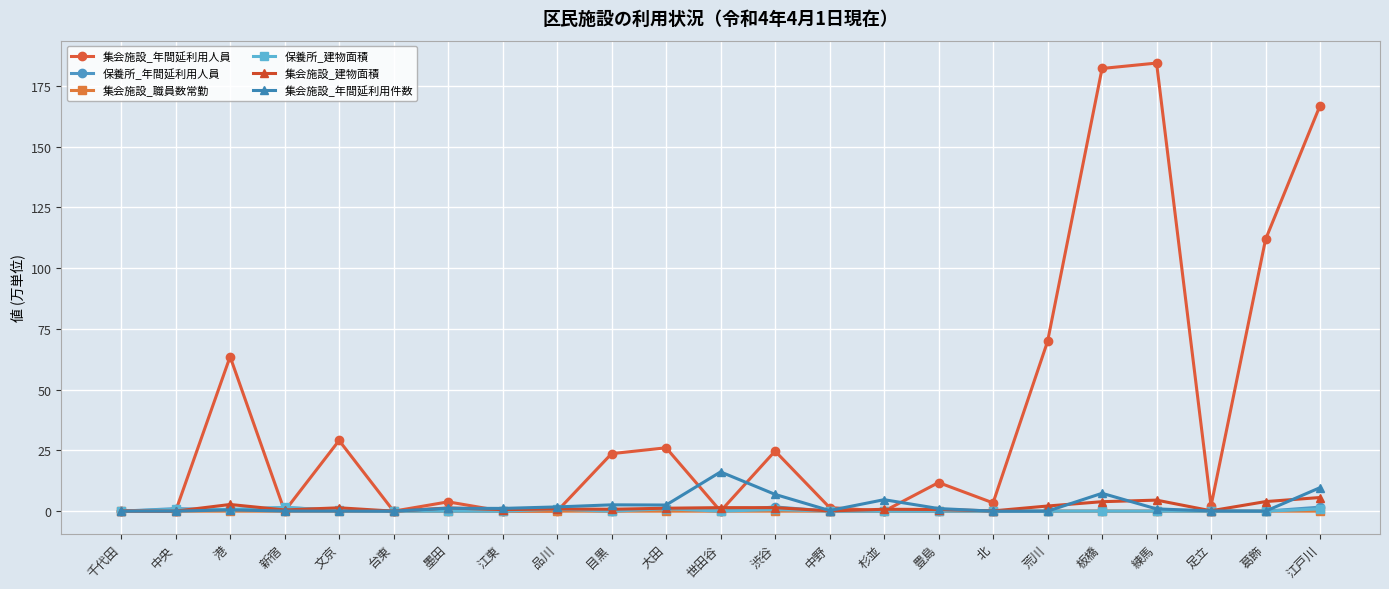

At which category does 集会施設_年間延利用人員 reach its first local peak?

港